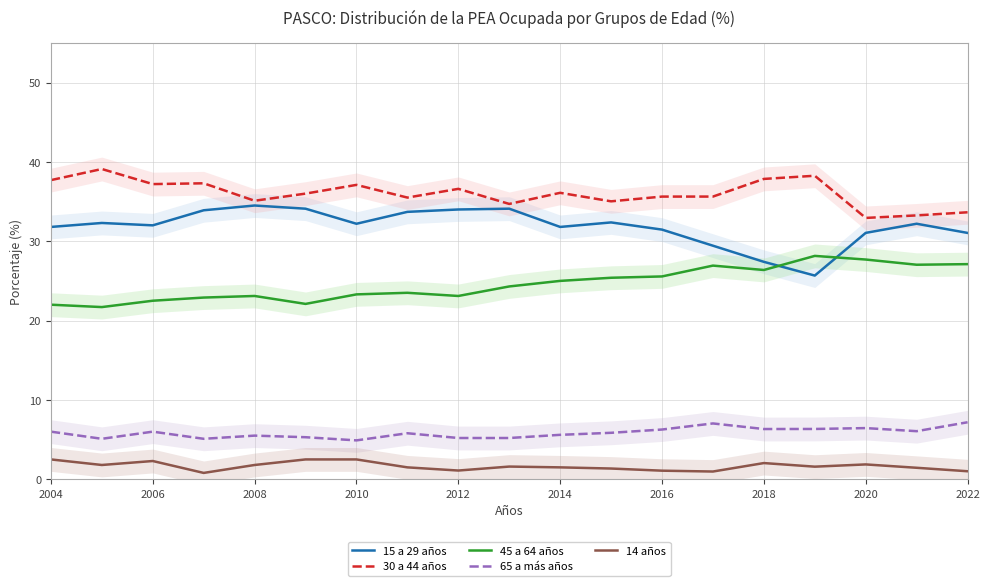

True or false: 14 años and 15 a 29 años intersect in this chart.

False